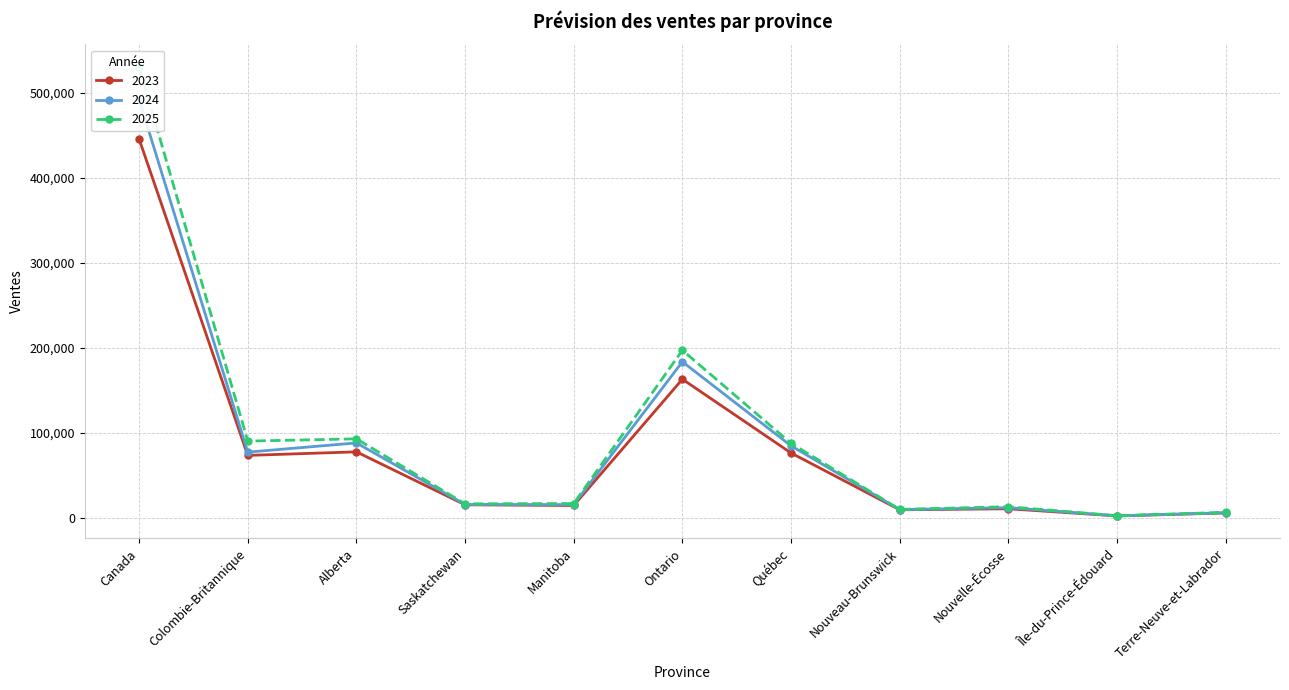

Reading right to left, what are all the values shown in this chart?

2023: Terre-Neuve-et-Labrador=5360.0	Île-du-Prince-Édouard=1867.0	Nouvelle-Écosse=10281.0	Nouveau-Brunswick=9082.0	Québec=75957.0	Ontario=162784.0	Manitoba=14155.0	Saskatchewan=14960.0	Alberta=77296.0	Colombie-Britannique=73100.0	Canada=445514.0
2024: Terre-Neuve-et-Labrador=5590.4	Île-du-Prince-Édouard=2000.2	Nouvelle-Écosse=11588.1	Nouveau-Brunswick=9301.2	Québec=84347.1	Ontario=183295.0	Manitoba=15188.1	Saskatchewan=15312.2	Alberta=87799.7	Colombie-Britannique=76948.1	Canada=492082.6
2025: Terre-Neuve-et-Labrador=6098.0	Île-du-Prince-Édouard=2093.3	Nouvelle-Écosse=12731.1	Nouveau-Brunswick=9523.3	Québec=87346.6	Ontario=196864.5	Manitoba=16430.2	Saskatchewan=16110.6	Alberta=92582.2	Colombie-Britannique=89936.6	Canada=530484.5